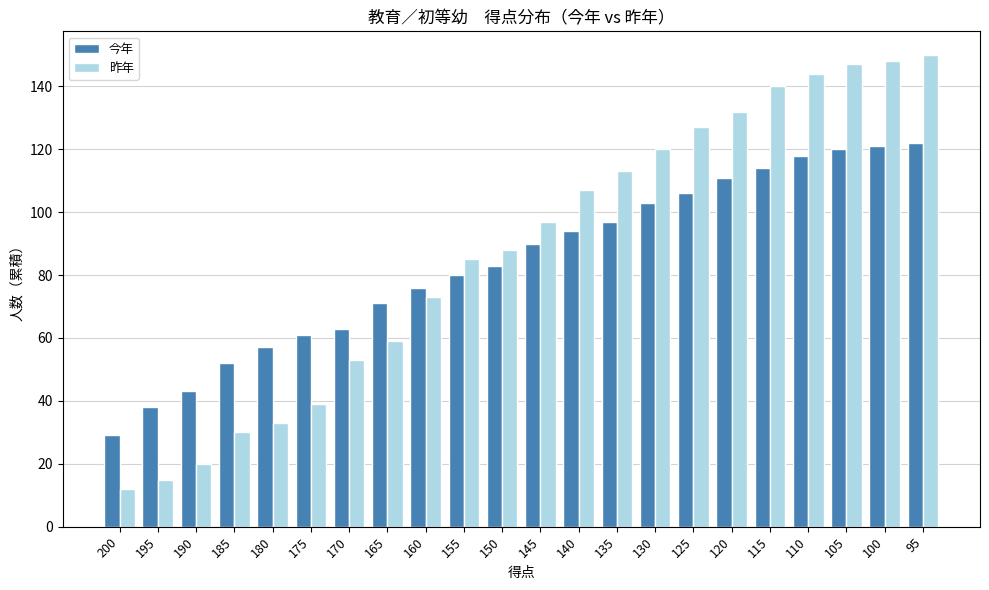

What is the maximum value for 今年?

122